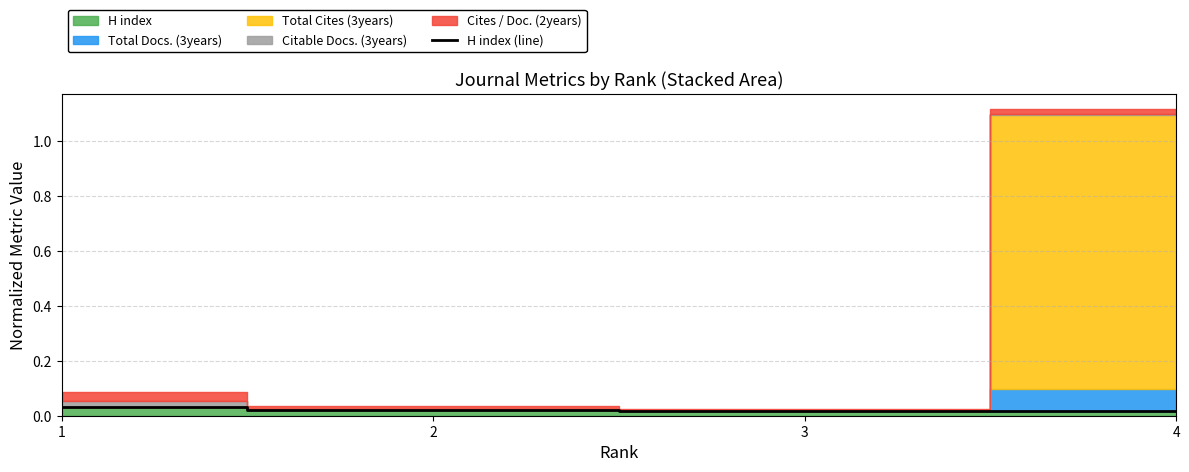

Between 4 and 1, which is larger?

1